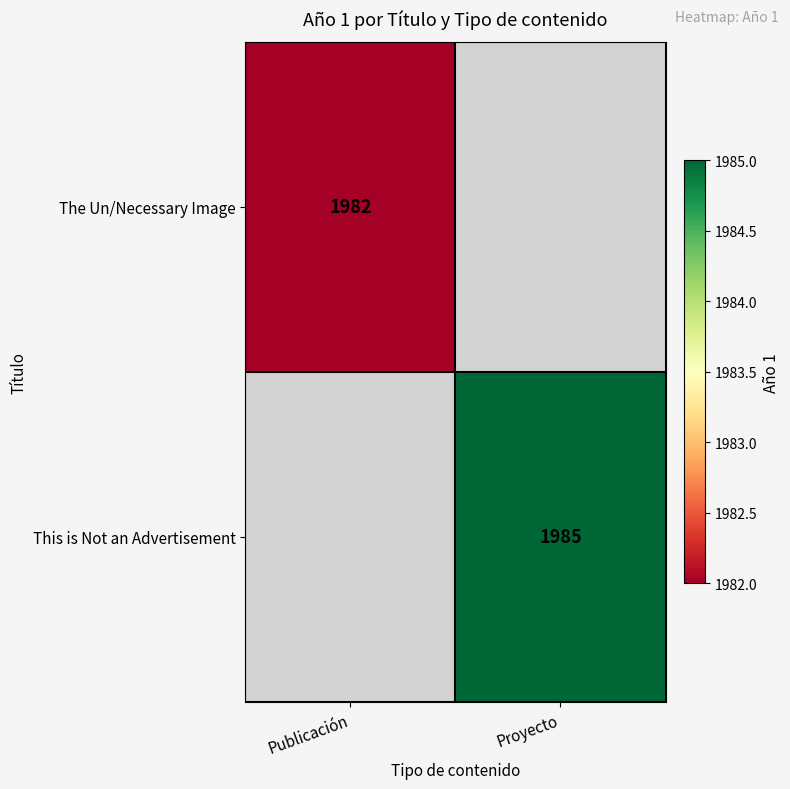

Is it true that This is Not an Advertisement equals 1985 at Proyecto?

True